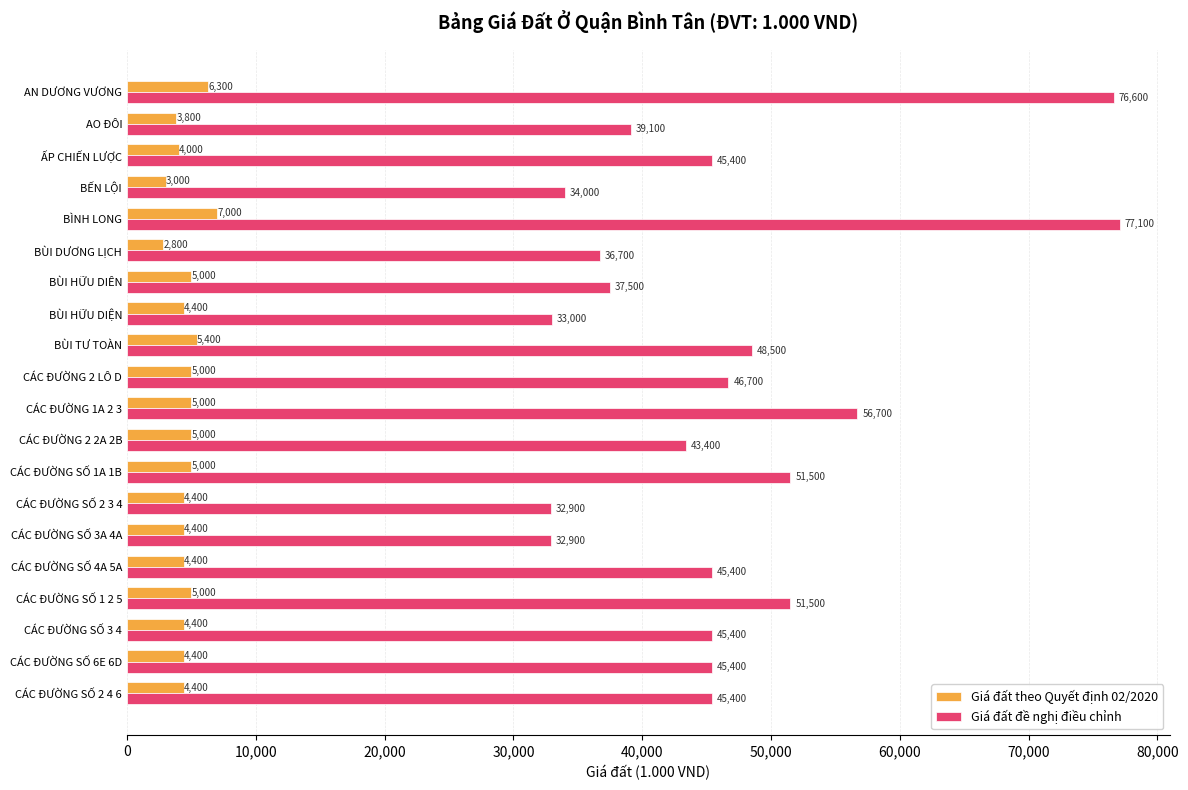

What is the lowest value of the Giá đất đề nghị điều chỉnh series?

32900